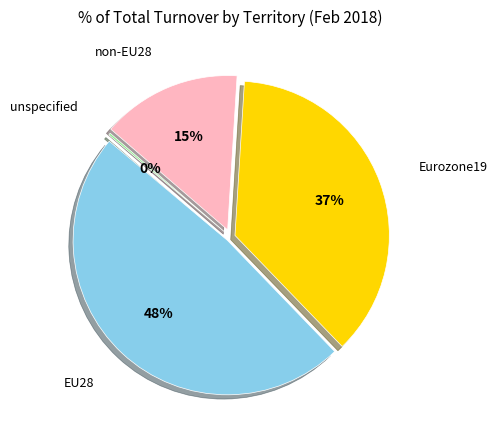

True or false: EU28 accounts for 55% of the total.

False